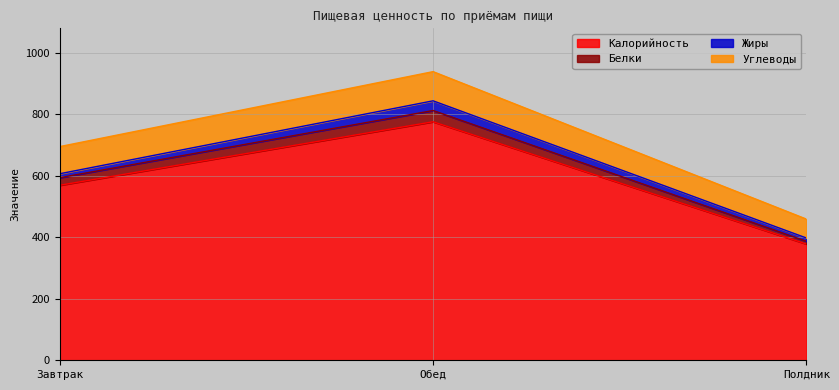

Where is Белки nearest to the value 699?

Завтрак